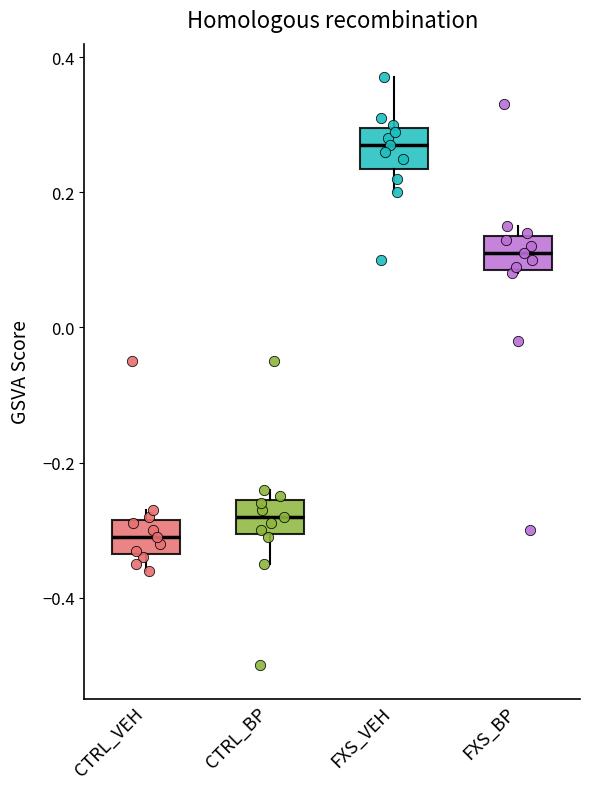

Where is the lower edge of the box for CTRL_BP on the y-axis? The values are not printed on the chart, so give them approximately, as read against the axis.

-0.30